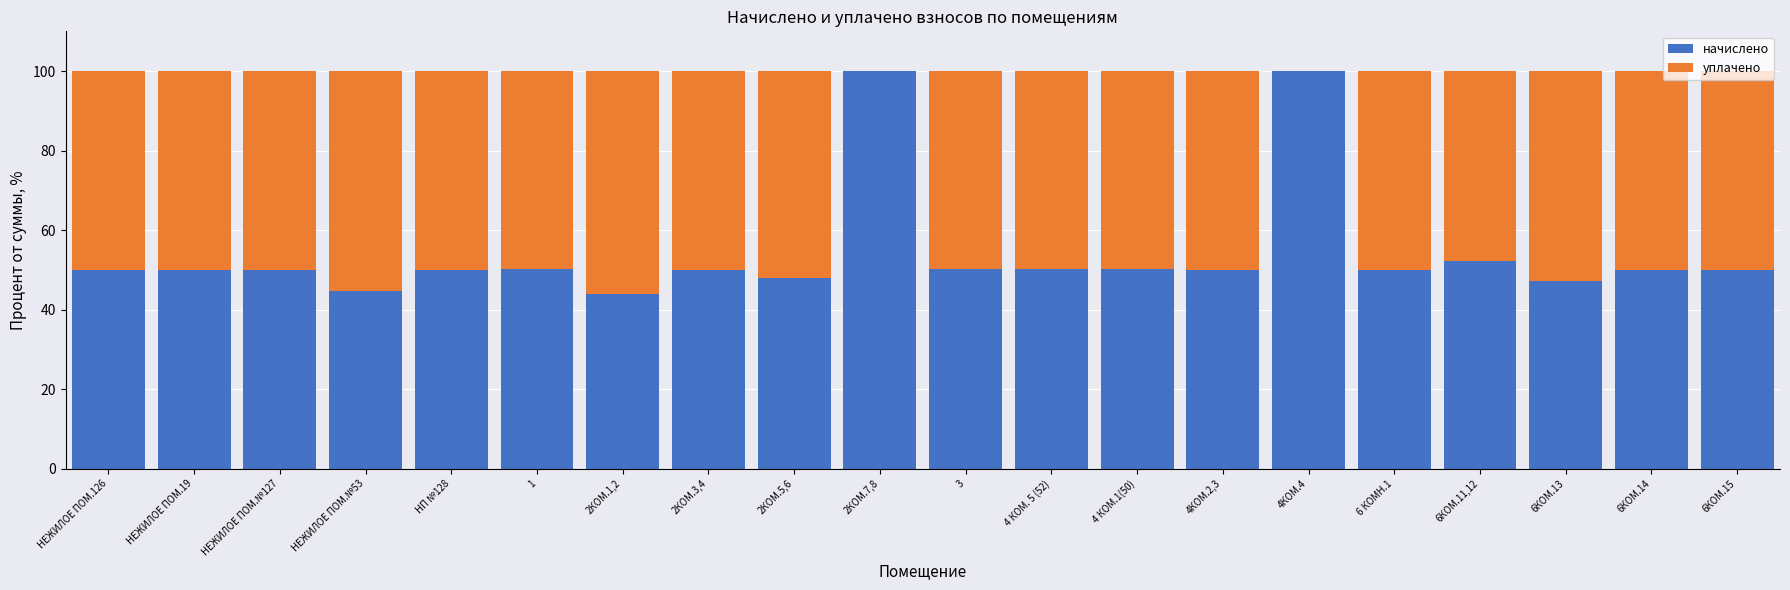

What is the total value across all series at 4 КОМ. 5 (52)?

100.0